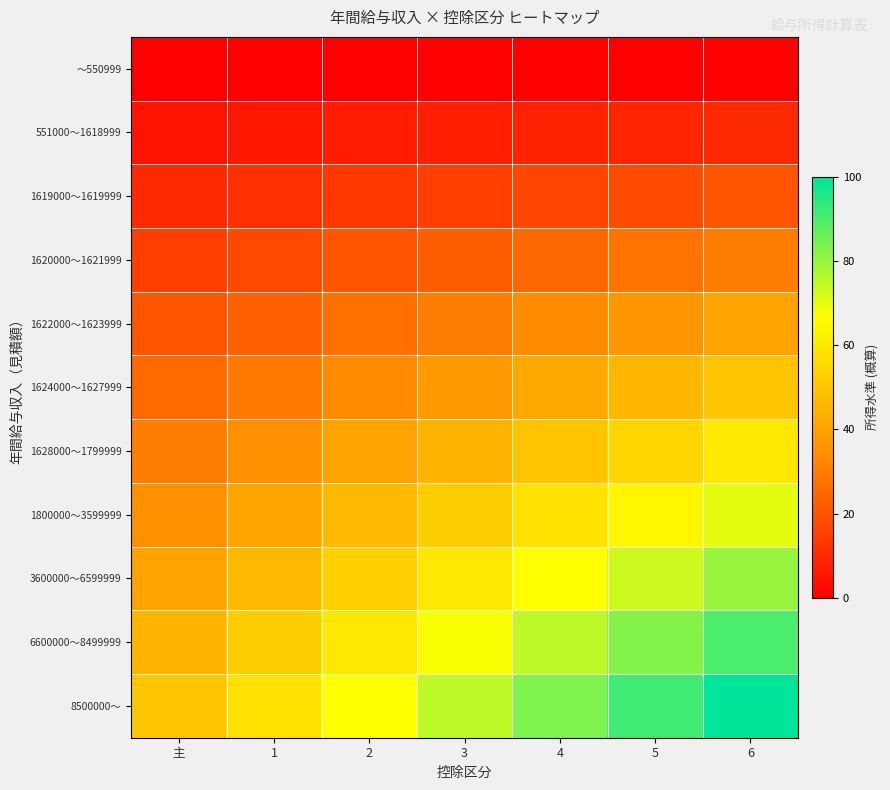

Rank the series by their maximum value, from lowest to highest.

～550999, 551000～1618999, 1619000～1619999, 1620000～1621999, 1622000～1623999, 1624000～1627999, 1628000～1799999, 1800000～3599999, 3600000～6599999, 6600000～8499999, 8500000～